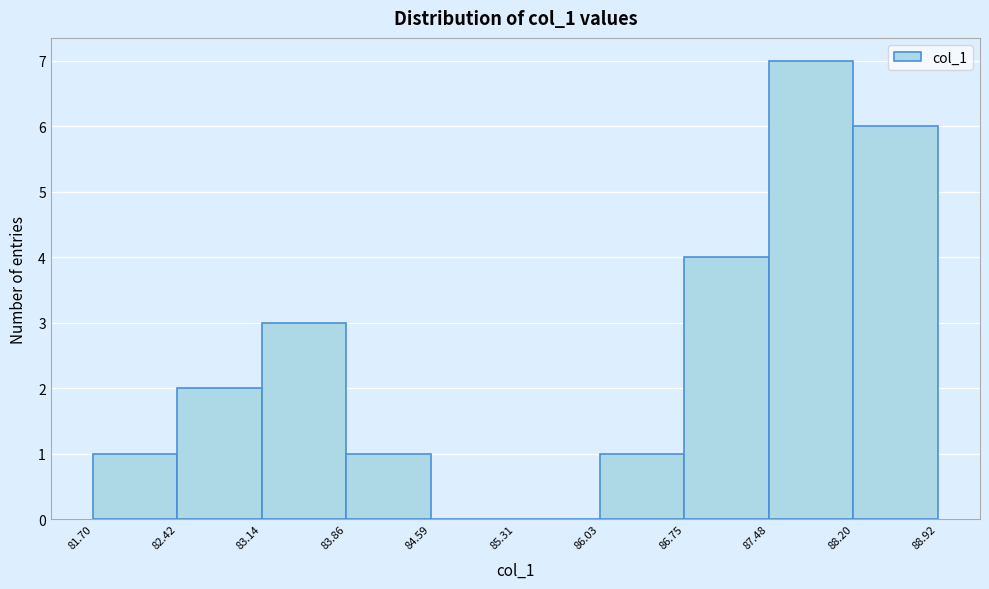

What is the height of the bar covering 83.14 to 83.86 on the x-axis? The values are not printed on the chart, so give them approximately, as read against the axis.

3